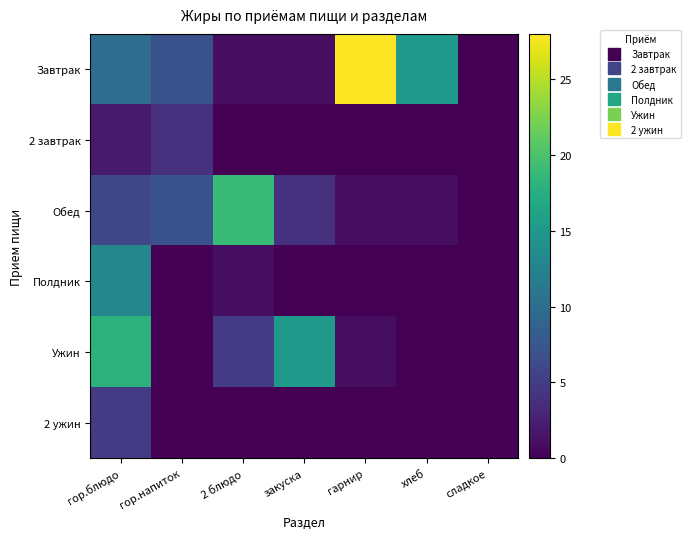

Which series changed the most between 2 блюдо and хлеб?

Обед